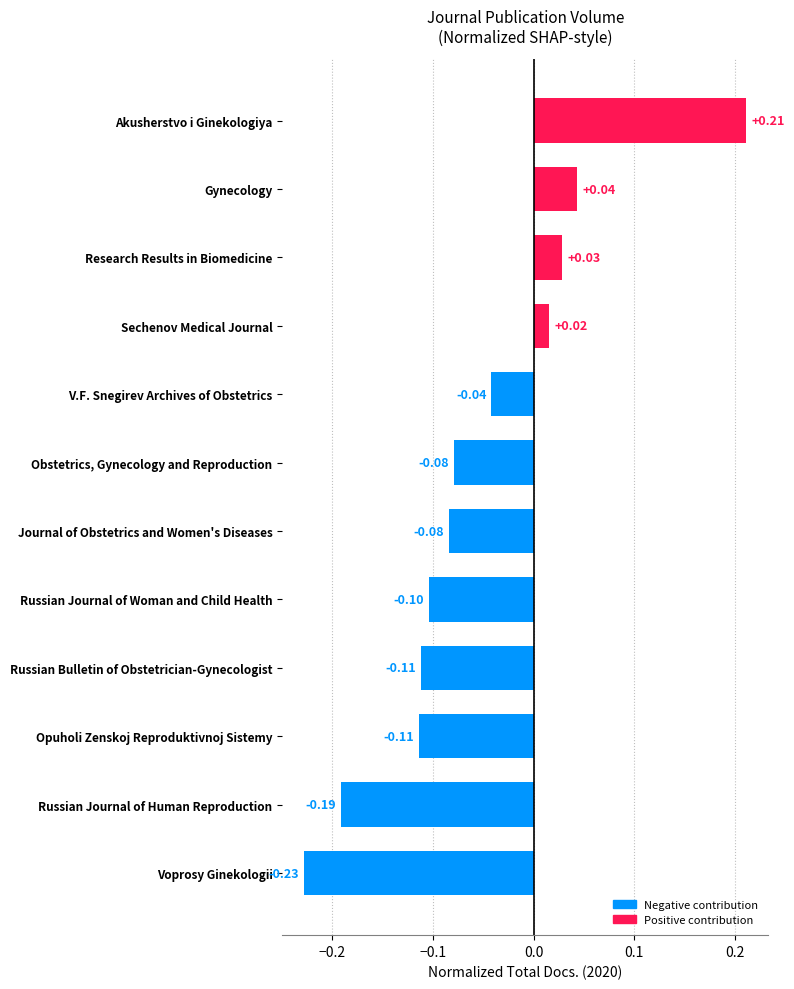

Which label corresponds to the largest value in the chart?

Akusherstvo i Ginekologiya